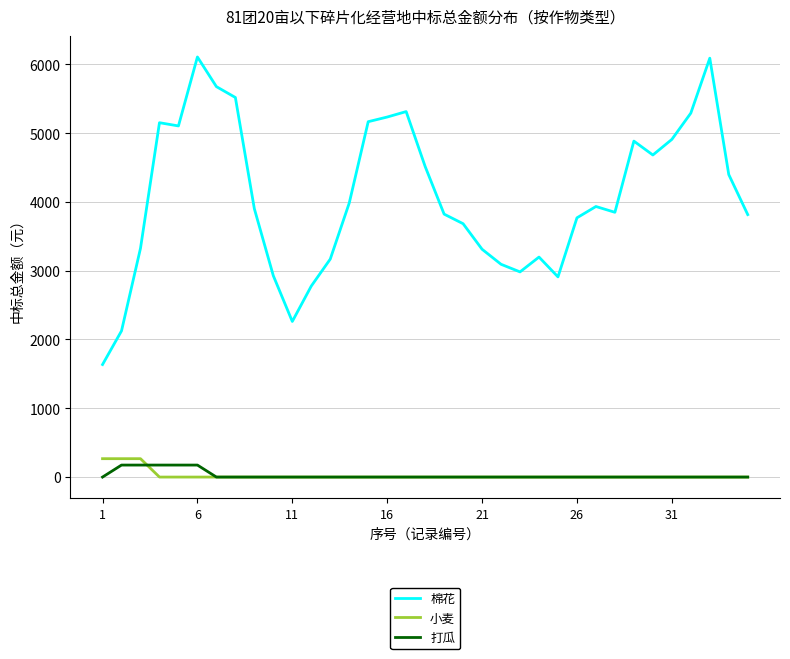

True or false: 棉花 and 打瓜 intersect in this chart.

False